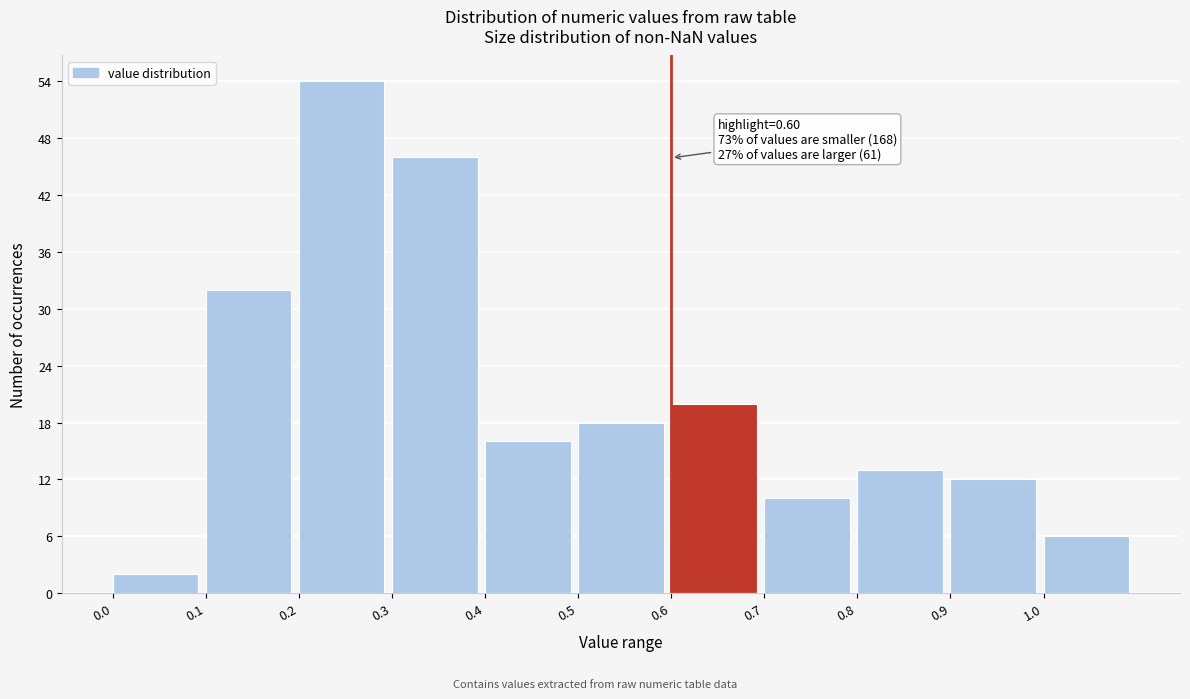

Which range on the x-axis has the tallest bar?

0.2 to 0.3